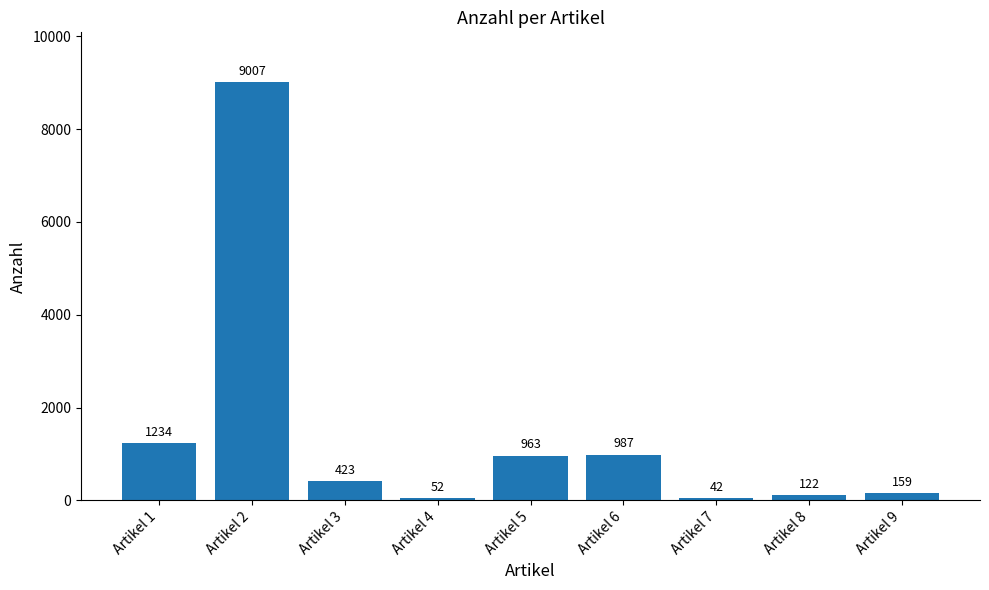

How many data points are less than 423?

4